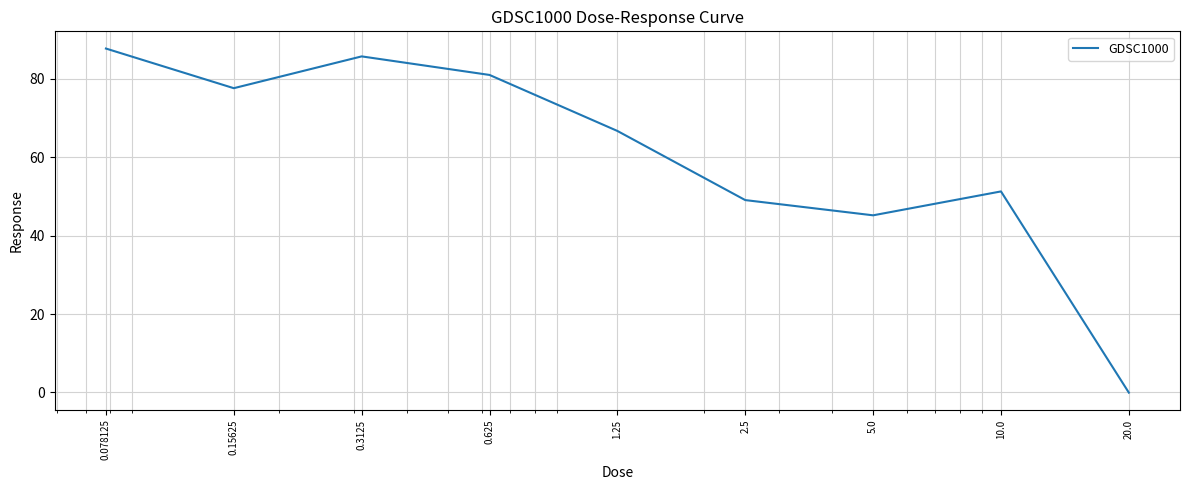

What is the greatest value displayed?

87.7